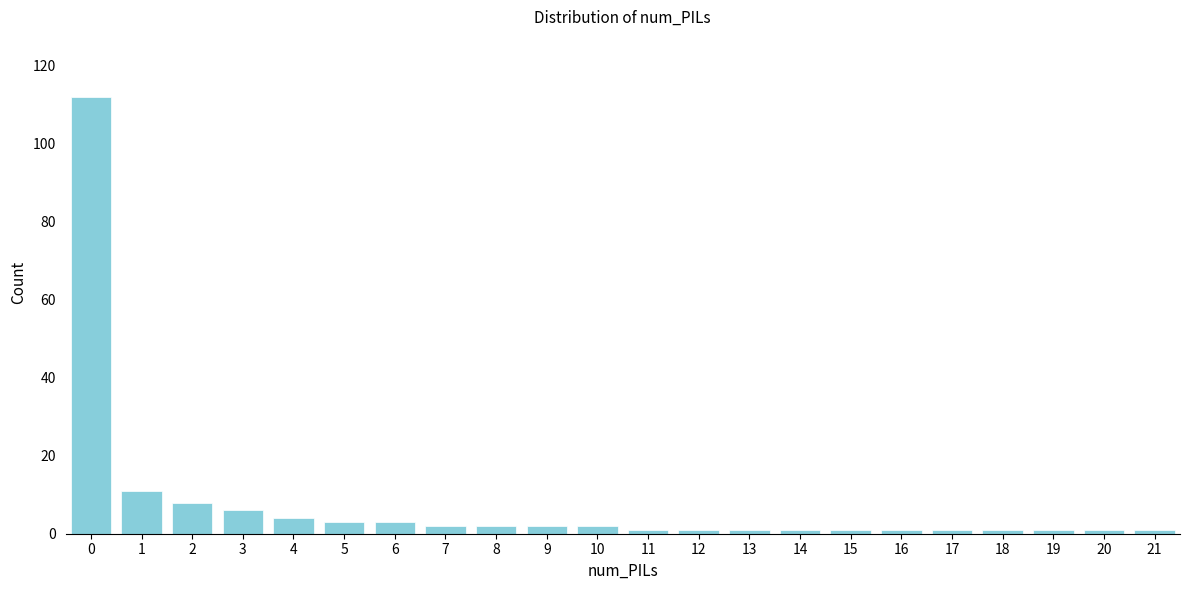

Reading left to right, list all the values displayed in this chart.

0=112	1=11	2=8	3=6	4=4	5=3	6=3	7=2	8=2	9=2	10=2	11=1	12=1	13=1	14=1	15=1	16=1	17=1	18=1	19=1	20=1	21=1